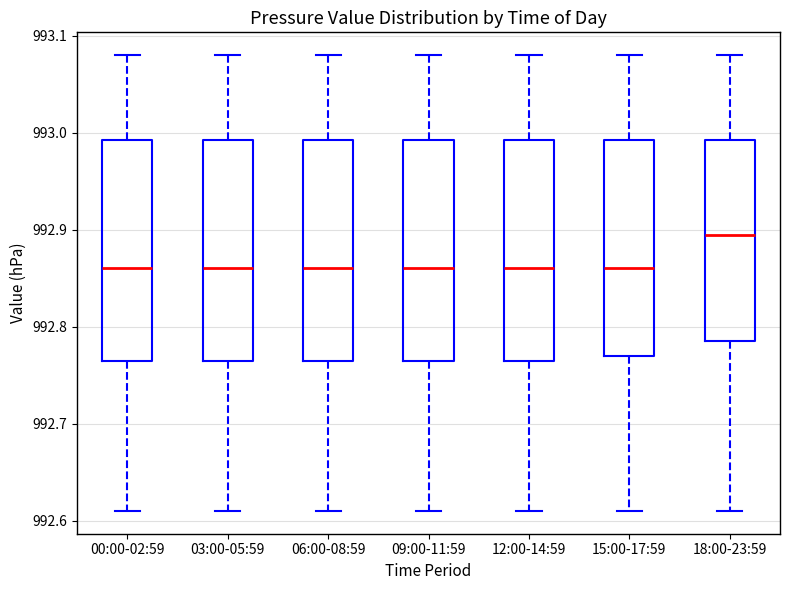

Reading left to right, transcribe this box plot: for each box, give where its median line is, the range the box spans, and where its two whiskers end, as read against the y-axis. The values are not printed on the chart, so give them approximately, as read against the axis.

00:00-02:59: median 992.86, box 992.77 to 992.99, whiskers 992.61 to 993.08
03:00-05:59: median 992.86, box 992.77 to 992.99, whiskers 992.61 to 993.08
06:00-08:59: median 992.86, box 992.77 to 992.99, whiskers 992.61 to 993.08
09:00-11:59: median 992.86, box 992.77 to 992.99, whiskers 992.61 to 993.08
12:00-14:59: median 992.86, box 992.77 to 992.99, whiskers 992.61 to 993.08
15:00-17:59: median 992.86, box 992.77 to 992.99, whiskers 992.61 to 993.08
18:00-23:59: median 992.90, box 992.79 to 992.99, whiskers 992.61 to 993.08